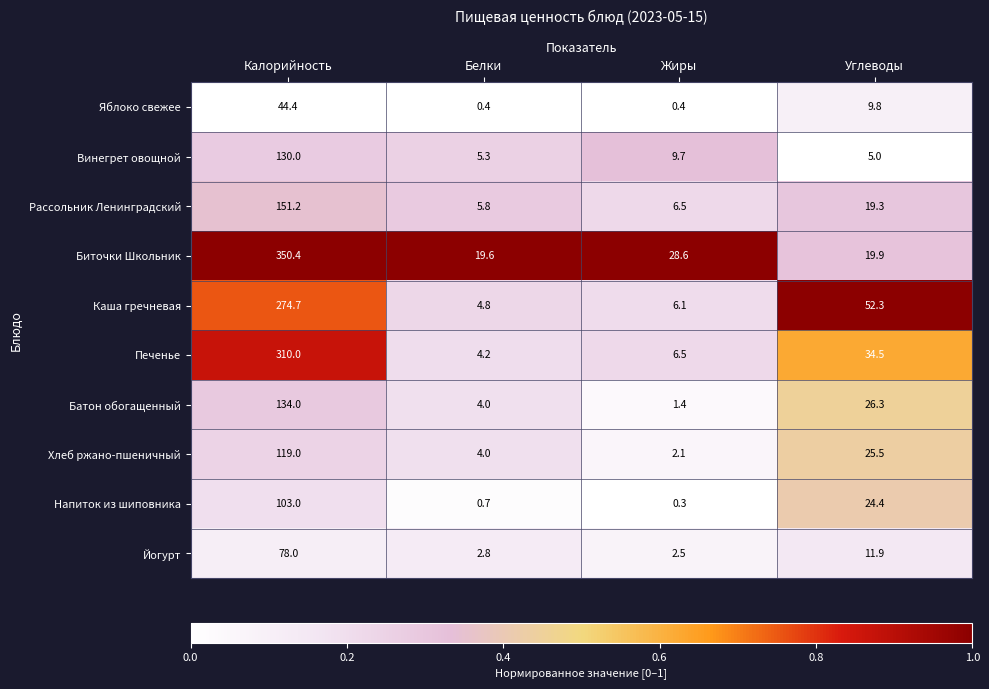

At which label is Йогурт closest to 40?

Углеводы